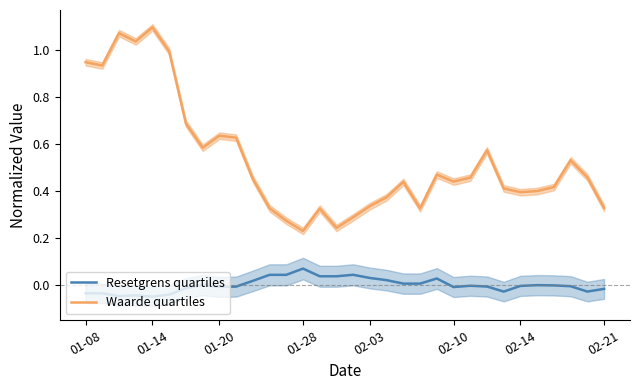

At 24, list the series in order from largest to smallest.

Waarde quartiles, Resetgrens quartiles